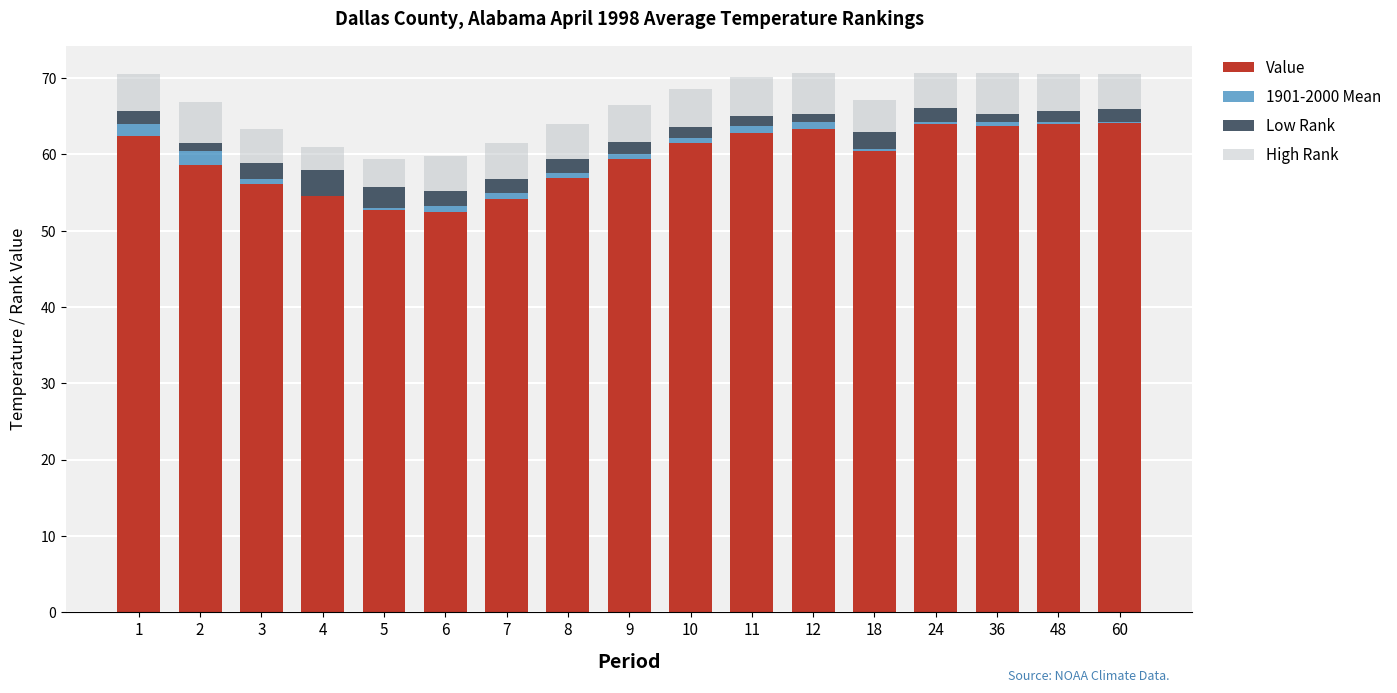

True or false: Value has a value of 101.3 at 11.

False